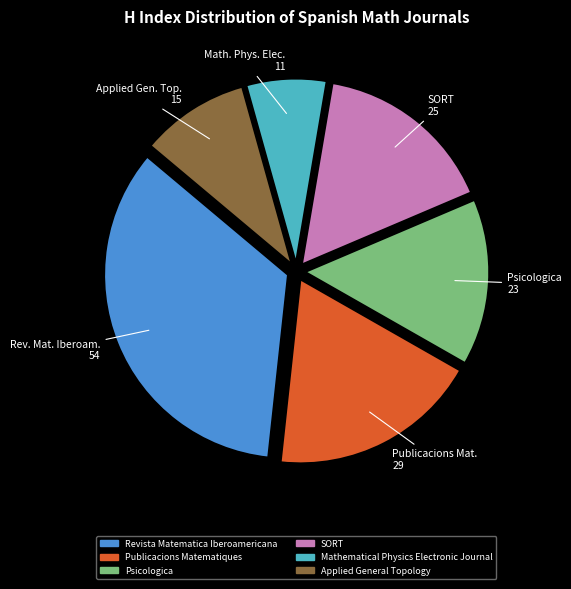

What is the largest slice in the pie chart?

Revista Matematica Iberoamericana